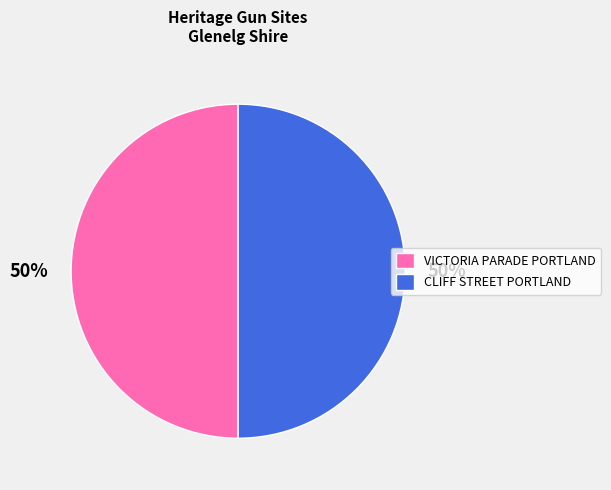

What percentage is the VICTORIA PARADE PORTLAND slice, to the nearest percent?

50%